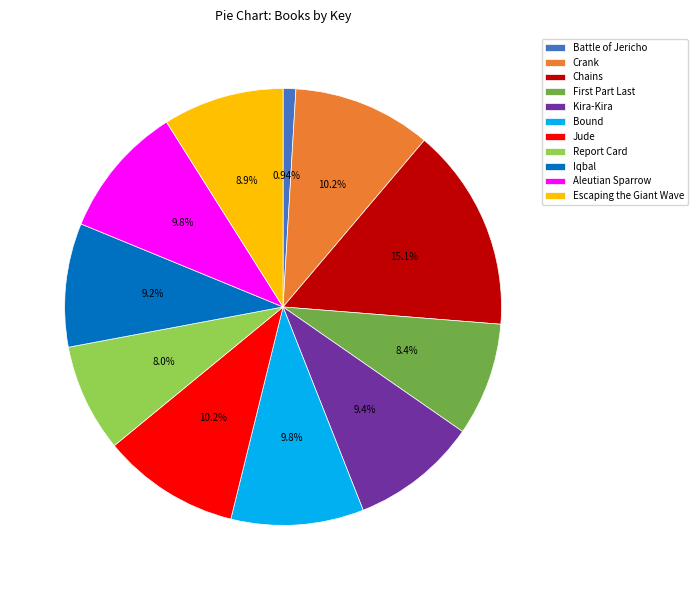

What percentage do Battle of Jericho and Chains together represent?

16.0%